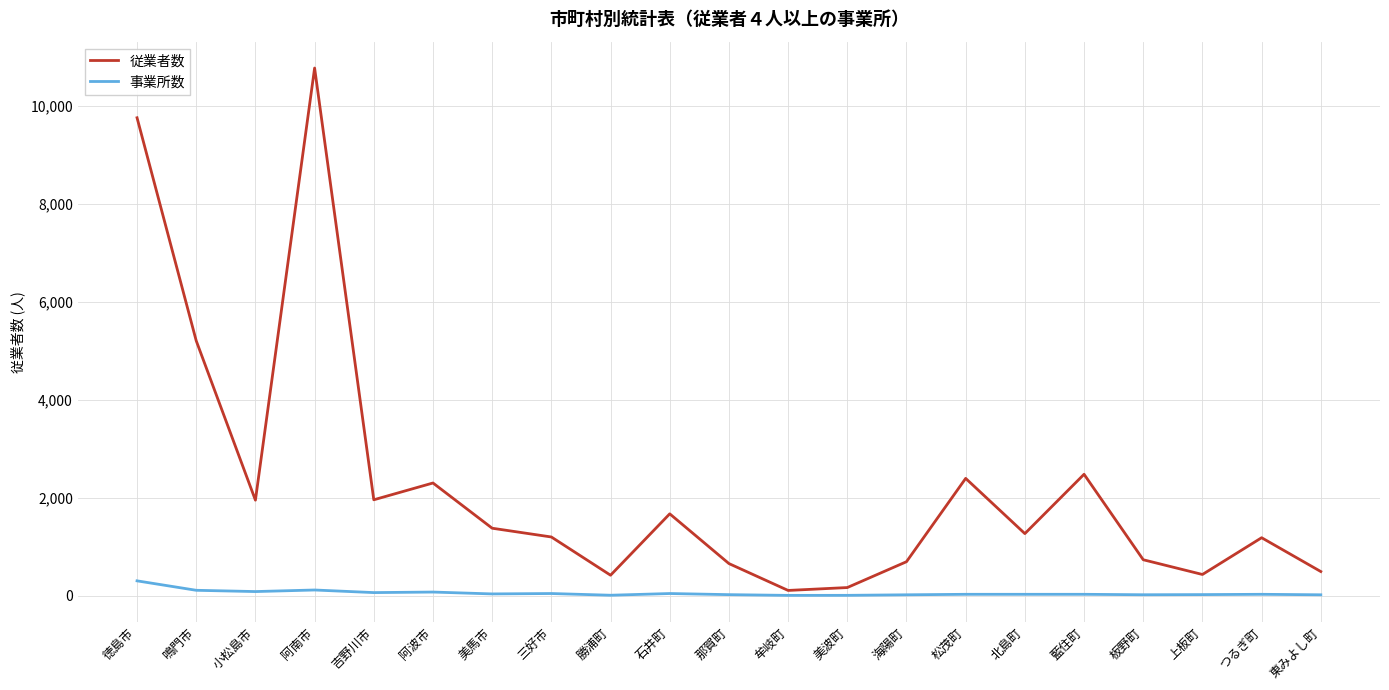

What position from the right is 徳島市?

21